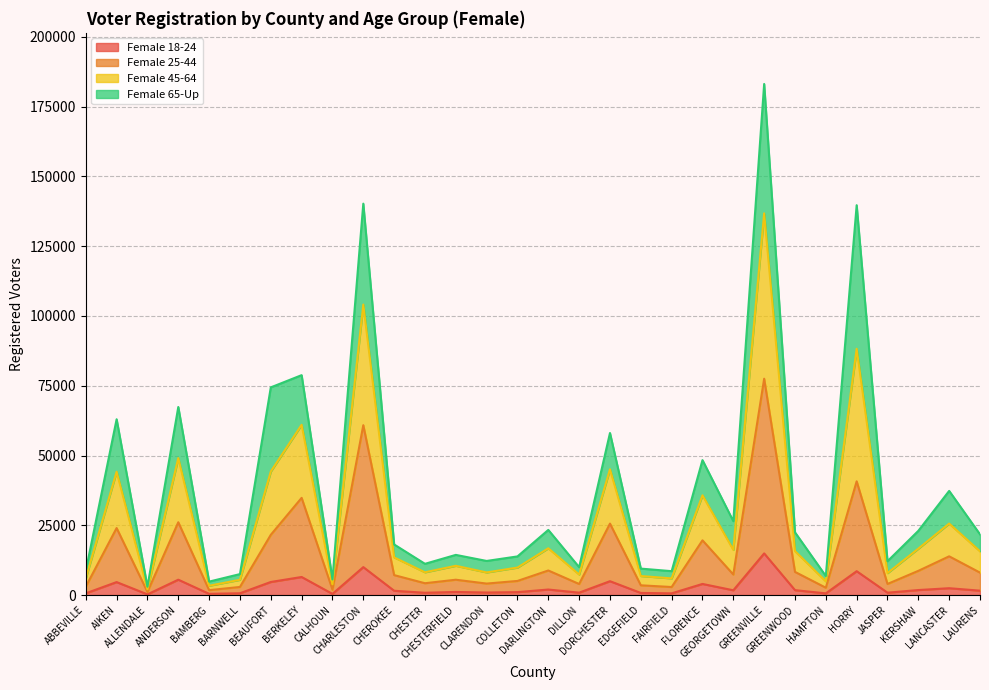

What is the label of the 16th point from the left?

DARLINGTON